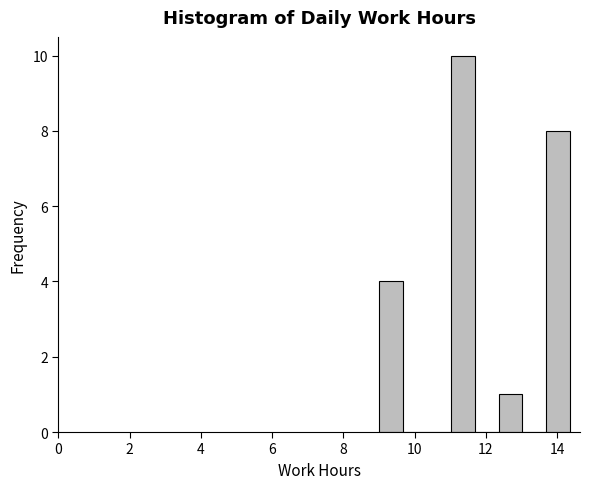

Read against the x-axis, roughly where is the centre of the tallest bar?

11.4